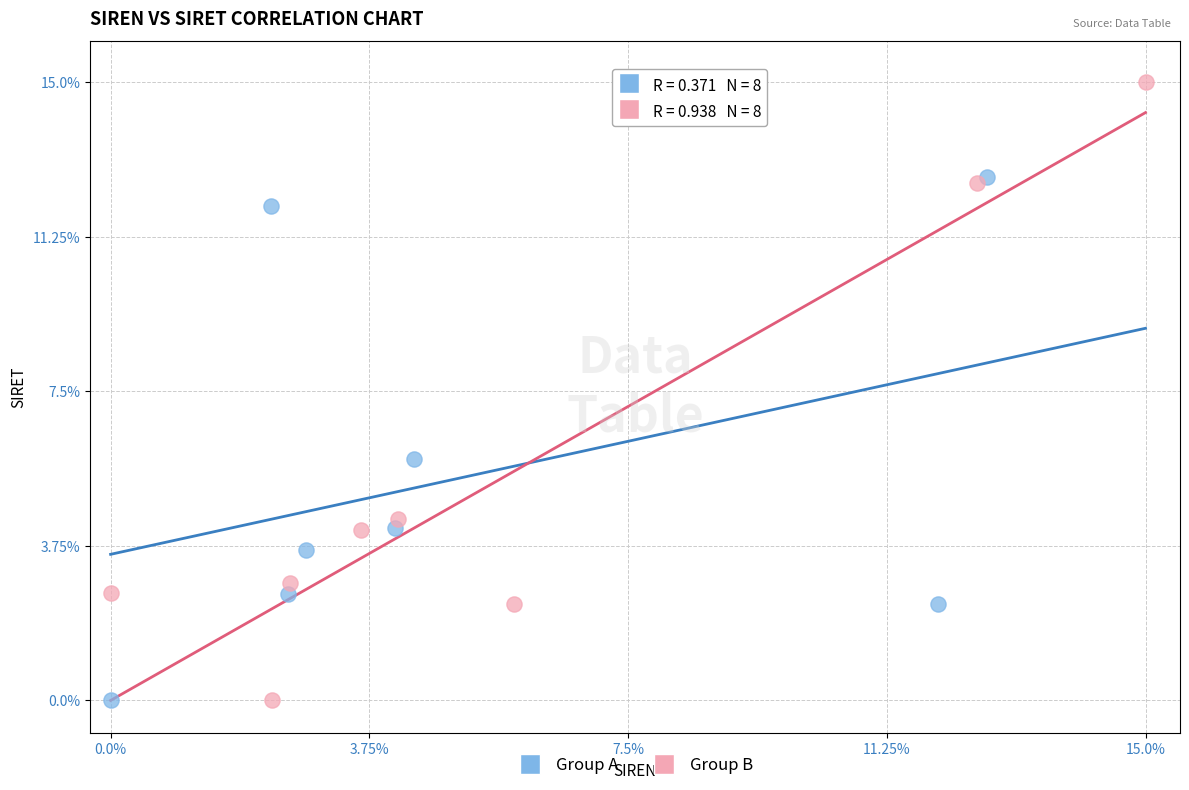

Which series reaches the maximum Y coordinate?

Group B